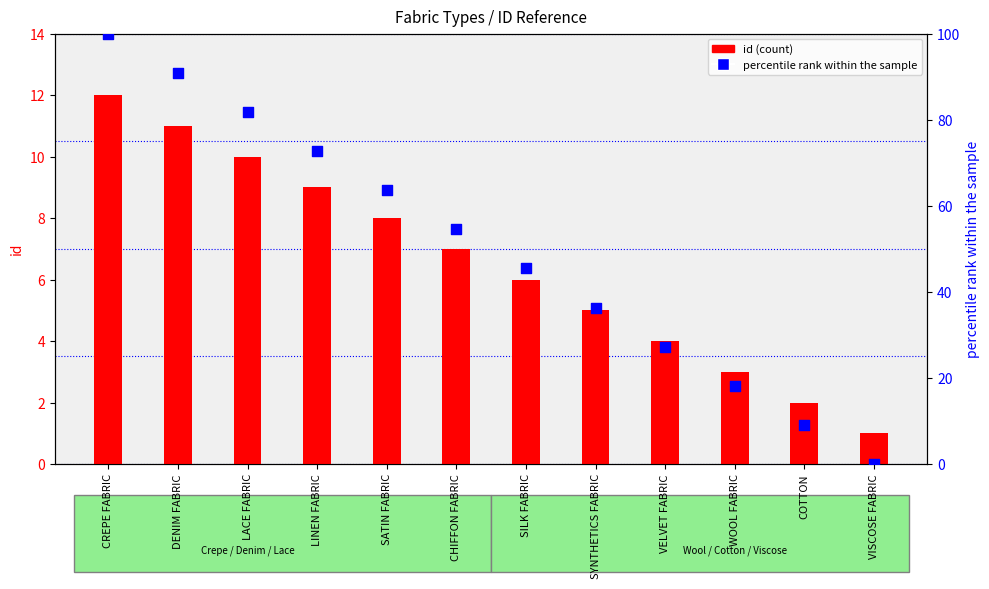

Which series has the widest spread of Y values?

percentile rank within the sample